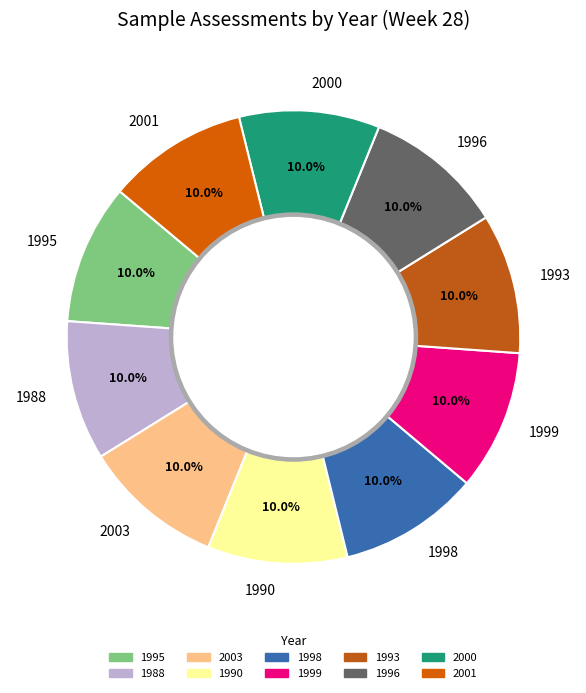

How many slices are in this pie chart?

10